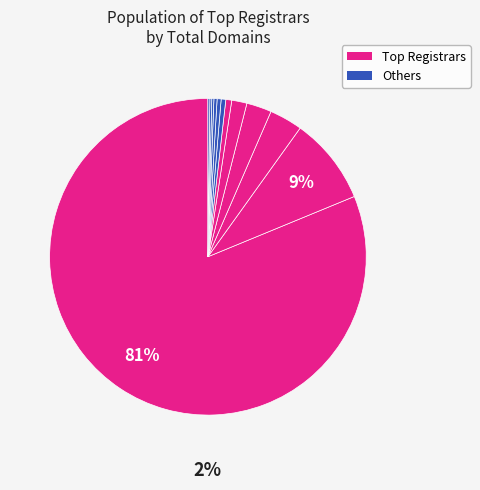

The Domeneshop AS slice represents 1% of the pie. True or false?

False